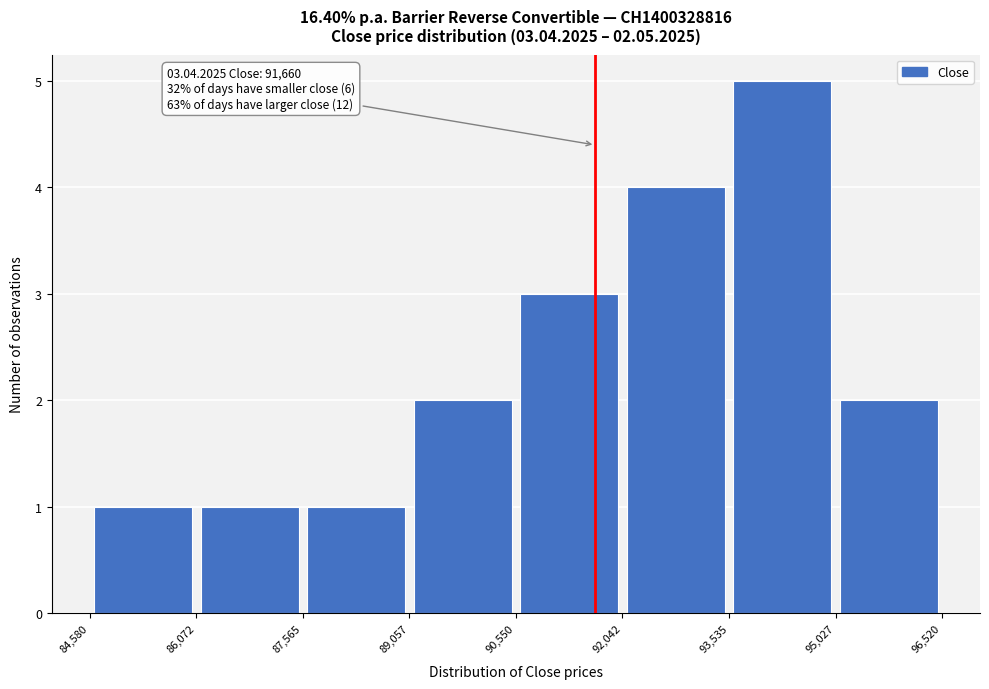

Over which range of the x-axis is the bar tallest?

93,535 to 95,027